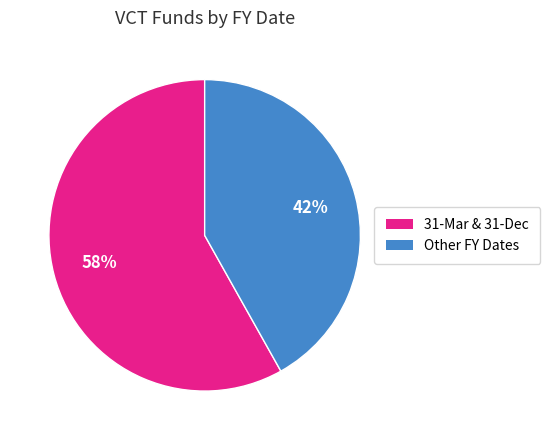

Is there any slice that represents more than half of the pie?

Yes